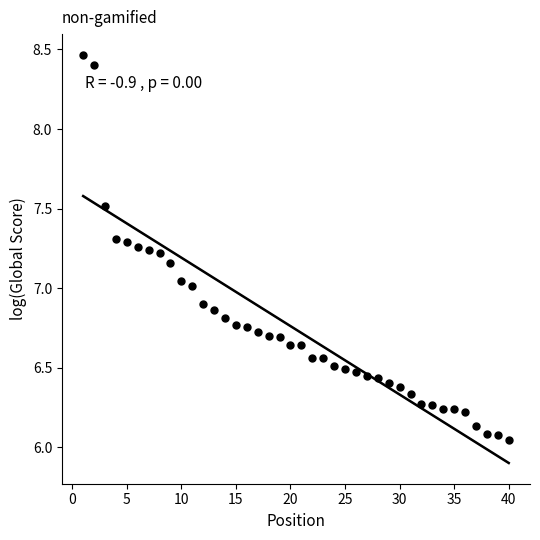

What is the range of Y values (max minus min)?

2.4